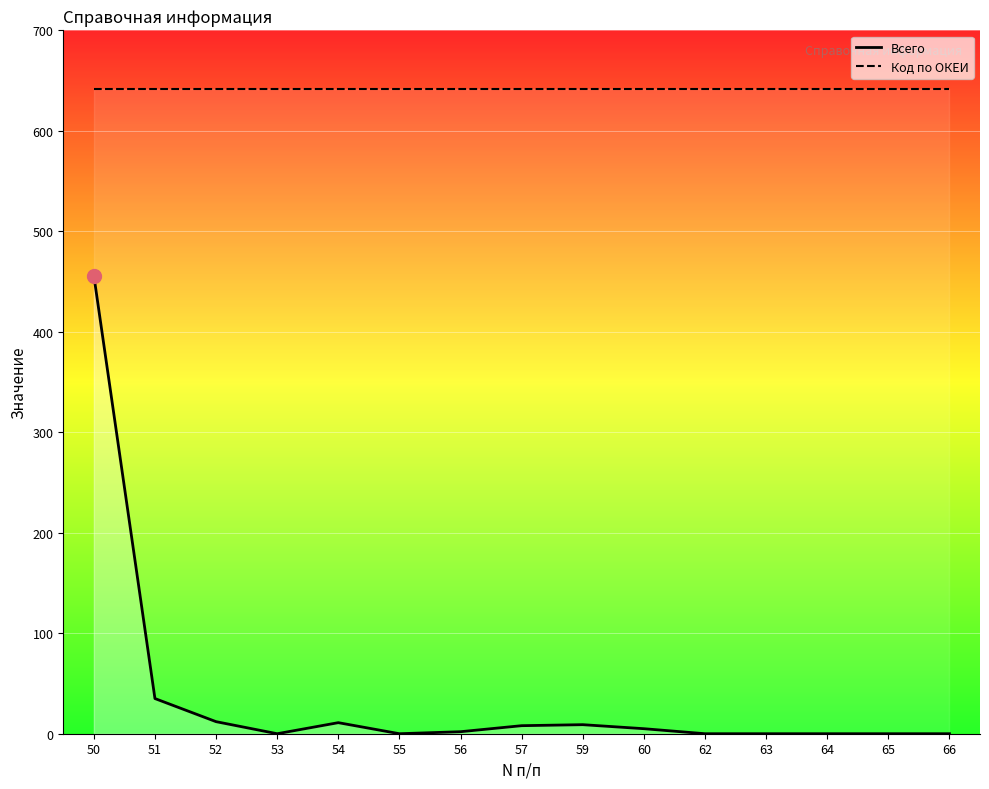

Rank the series at 66 from lowest to highest value.

Всего, Код по ОКЕИ